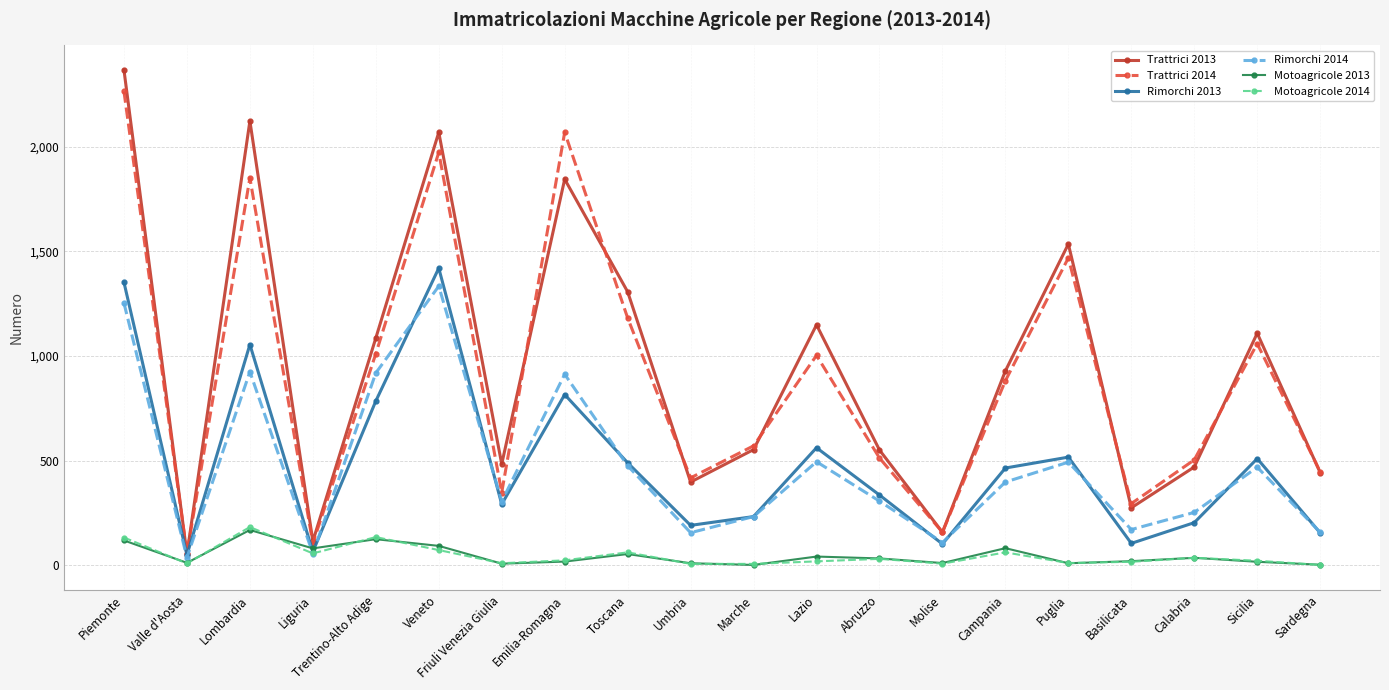

At which category is the sum across all series the highest?

Piemonte